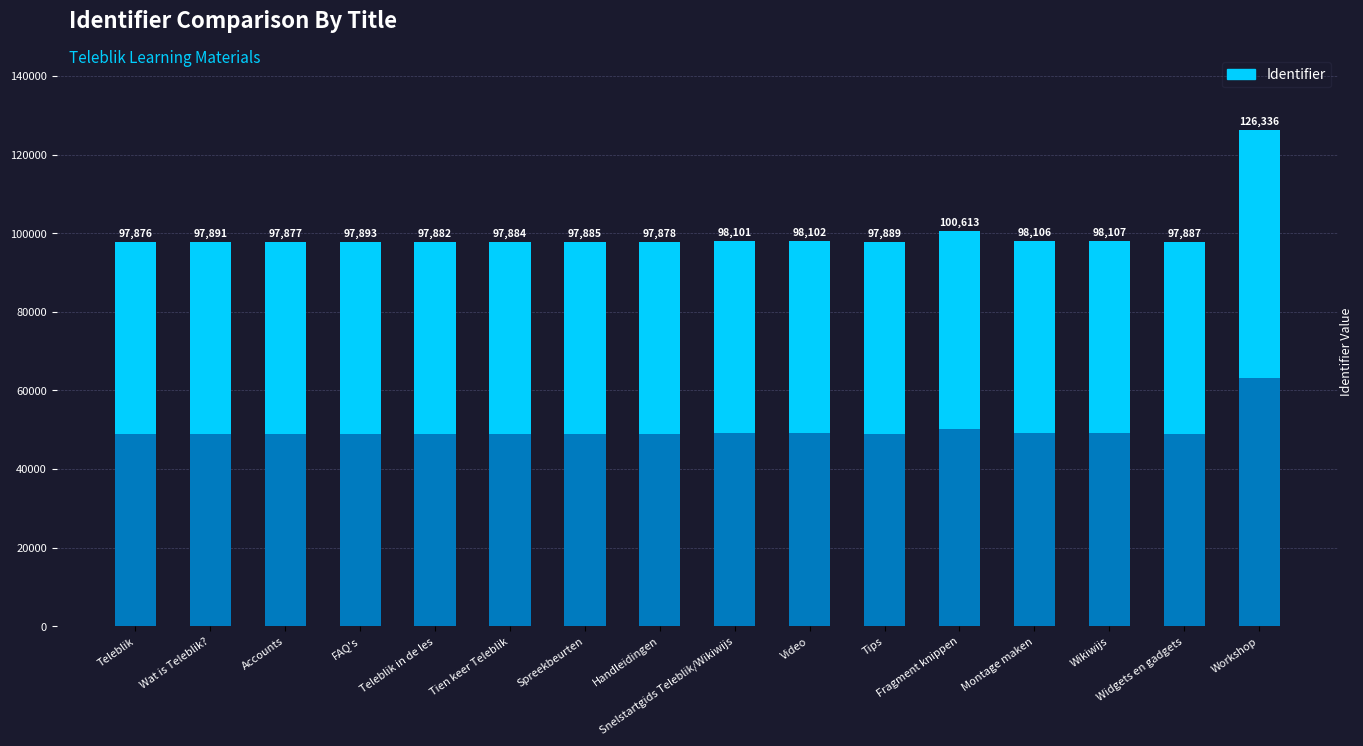

What position from the left is Wat is Teleblik??

2